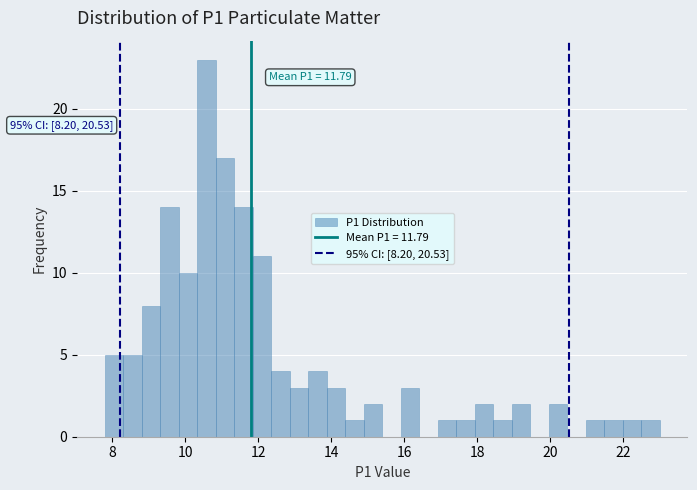

Around what value on the x-axis is the tallest bar? Give the approximate position of its centre, as read against the axis.

10.6